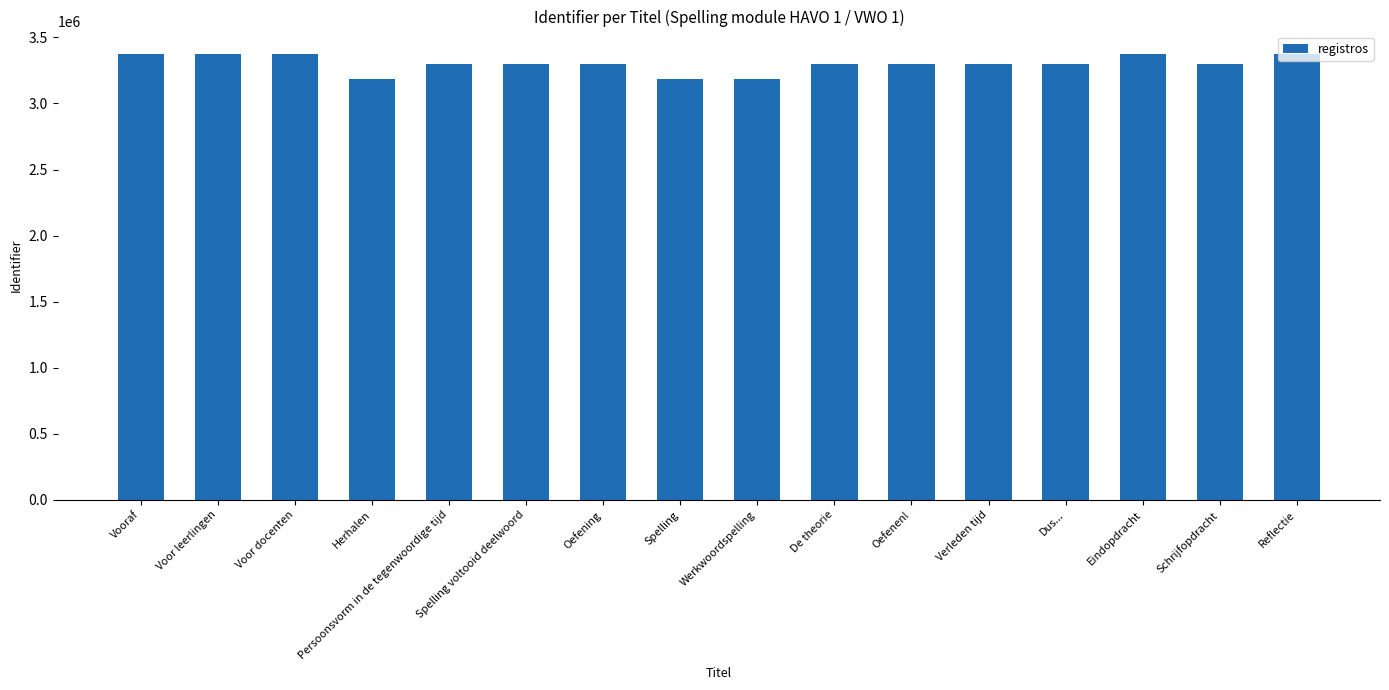

What is the greatest value displayed?

3375312